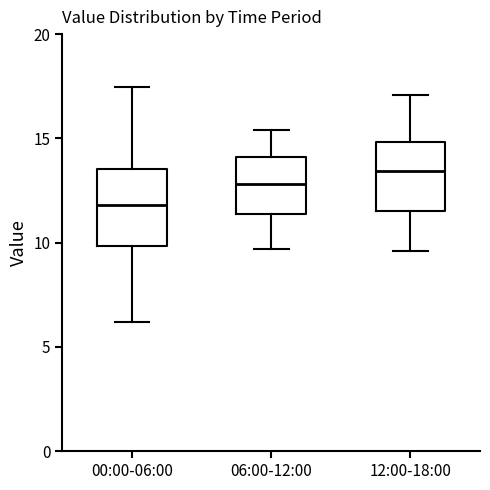

Reading left to right, read every box against the y-axis: the position of its median line, the range the box covers, and the ends of its whiskers. The values are not printed on the chart, so give them approximately, as read against the axis.

00:00-06:00: median 12.0, box 10.0 to 13.5, whiskers 6.0 to 17.5
06:00-12:00: median 13.0, box 11.5 to 14.0, whiskers 9.5 to 15.5
12:00-18:00: median 13.5, box 11.5 to 15.0, whiskers 9.5 to 17.0